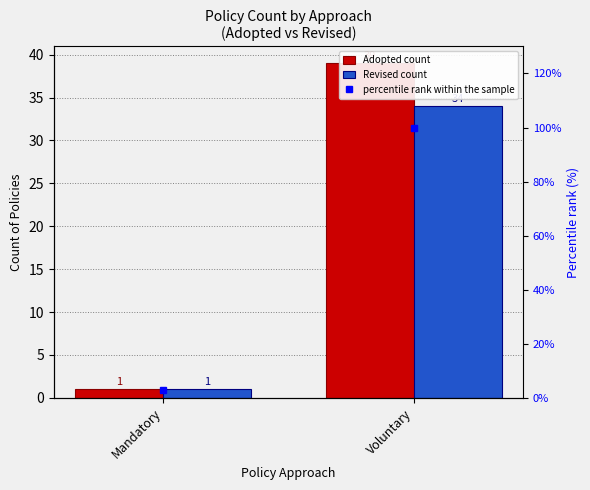

What is the lowest value of the percentile rank within the sample series?

2.7